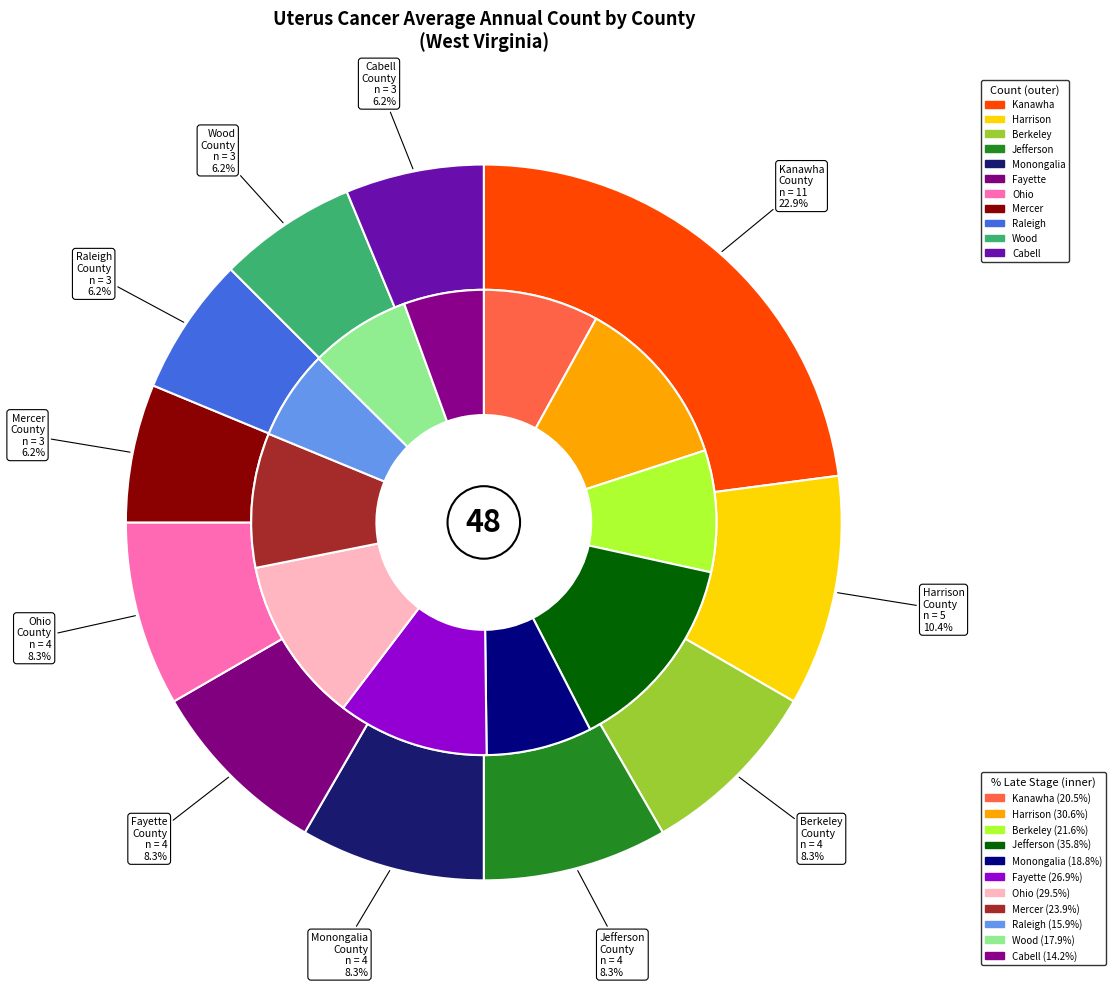

What is the smallest slice in the pie chart?

Mercer County